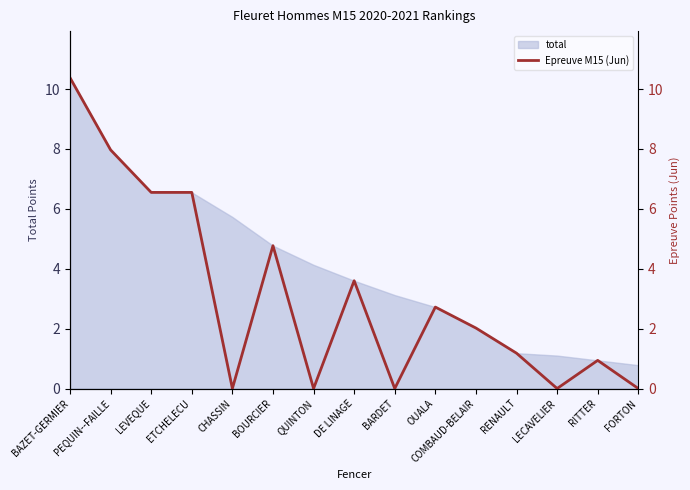

At which label does total first exceed 3?

BAZET-GERMIER